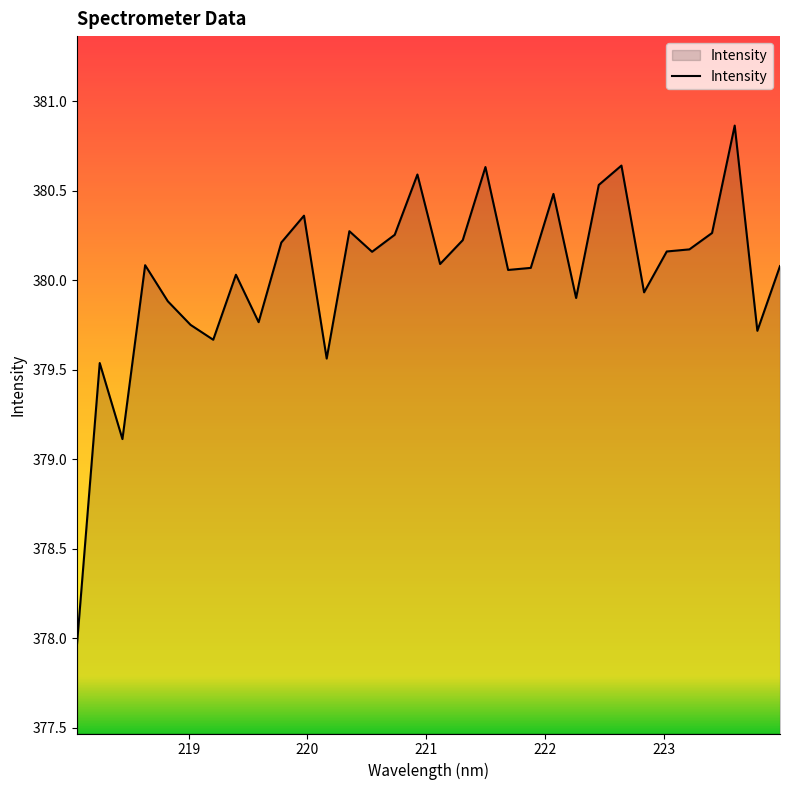

How many lines are shown in the chart?

1